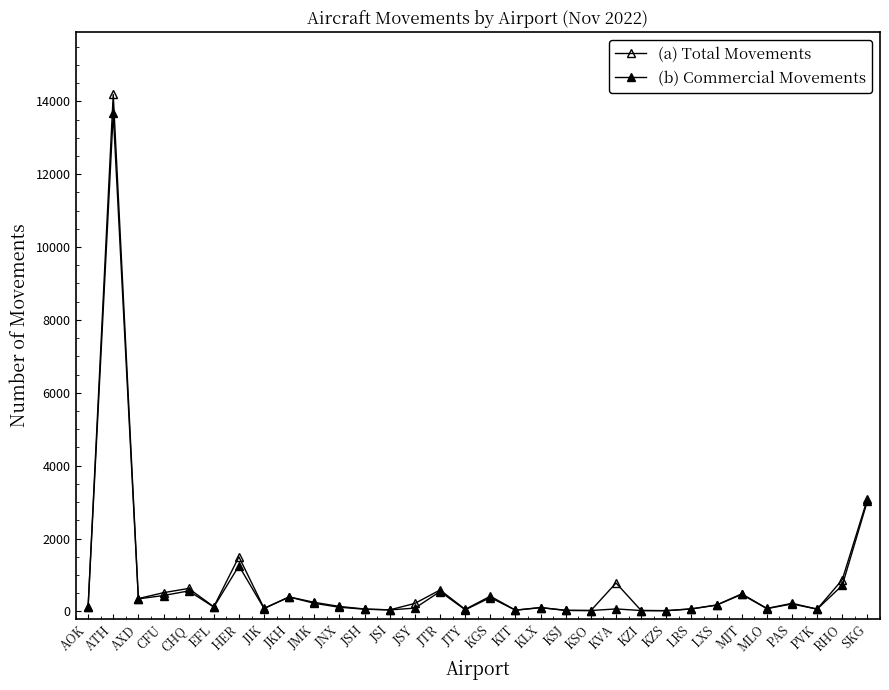

Does the chart have visible grid lines?

No